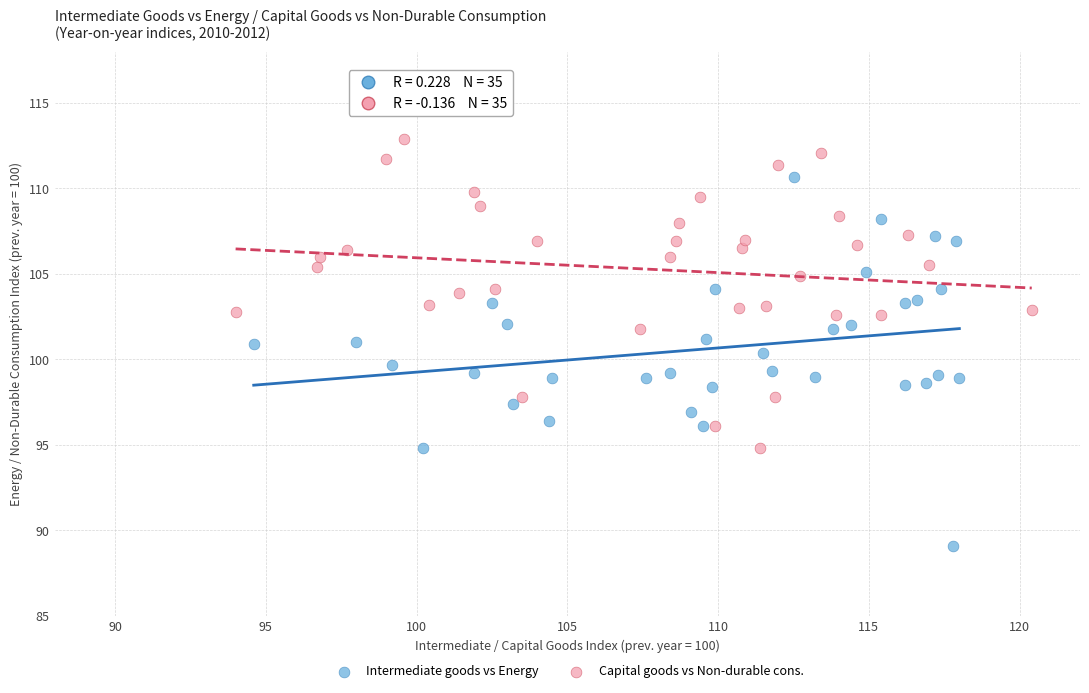

Which series reaches the minimum Y coordinate?

Intermediate goods vs Energy